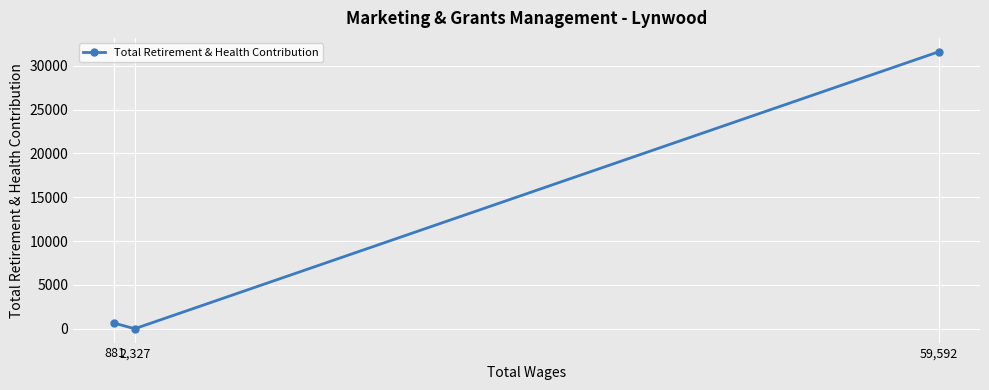

What is the greatest value displayed?

31607